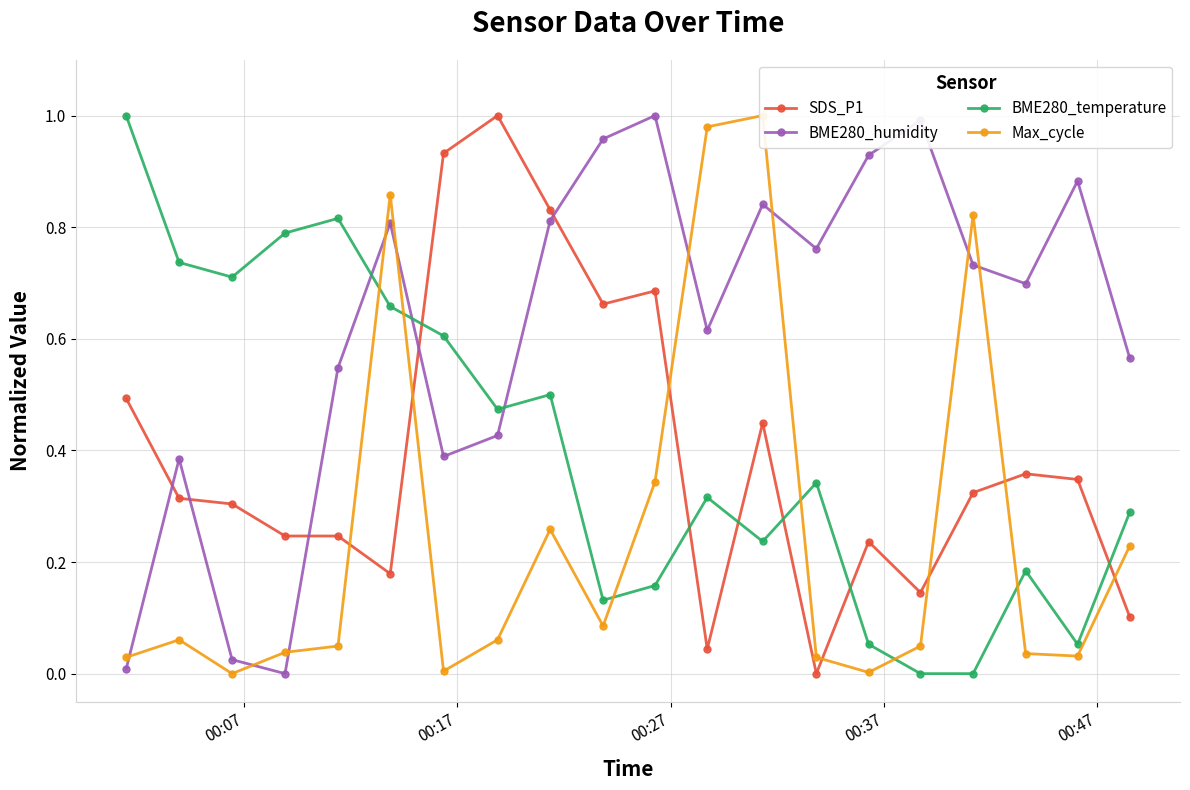

How many interior local peaks does the BME280_humidity series have?

6